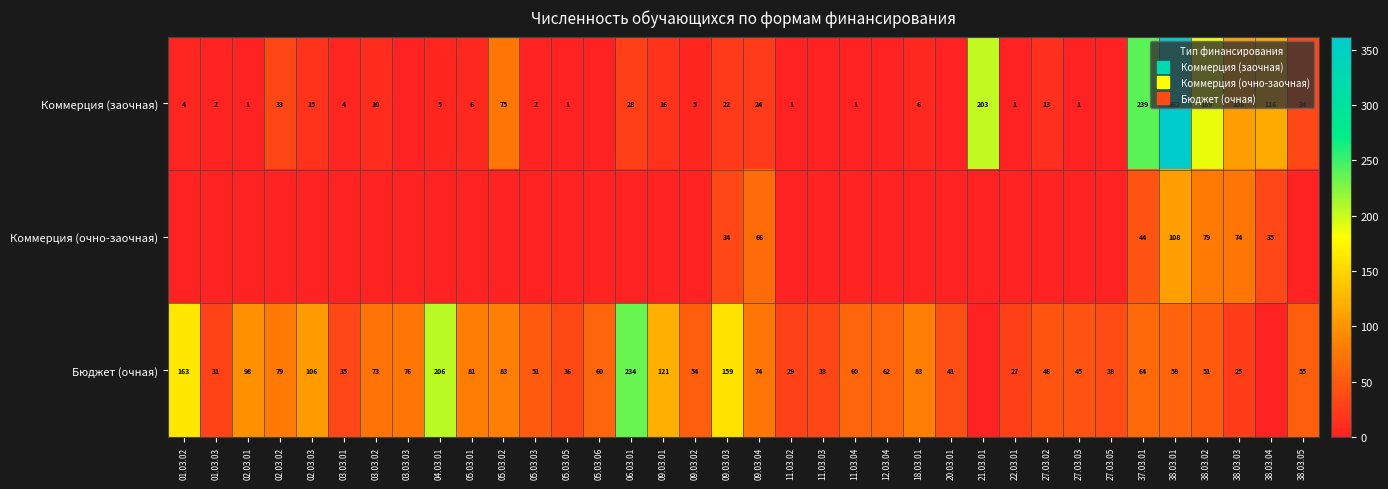

What is the difference between the maximum and second lowest values in the Коммерция (заочная) series?

362